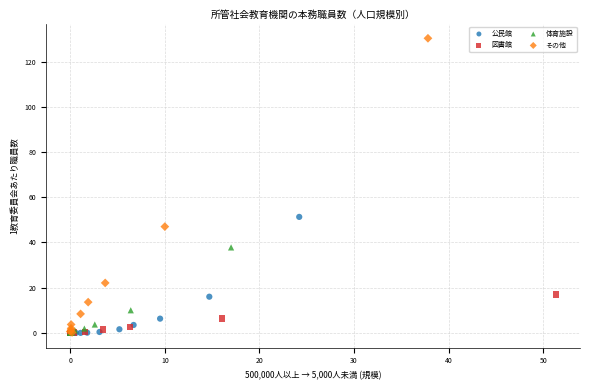

Which series has the widest spread of Y values?

その他